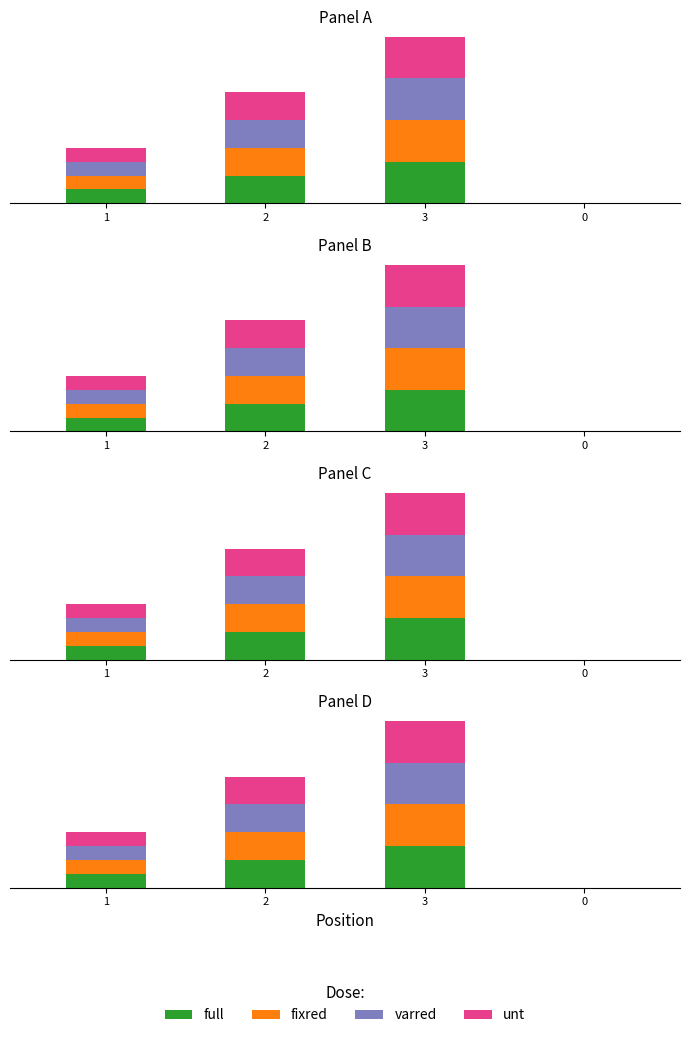

At how many categories does at least one series exceed 0?

3